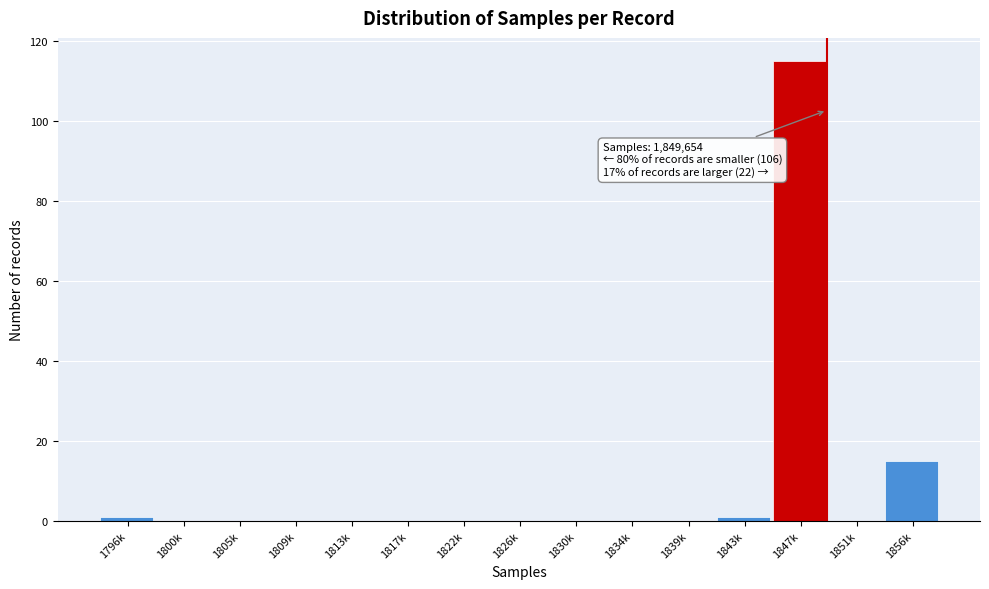

Reading left to right, what are all the values shown in this chart?

1796k=1	1800k=0	1805k=0	1809k=0	1813k=0	1817k=0	1822k=0	1826k=0	1830k=0	1834k=0	1839k=0	1843k=1	1847k=115	1851k=0	1856k=15